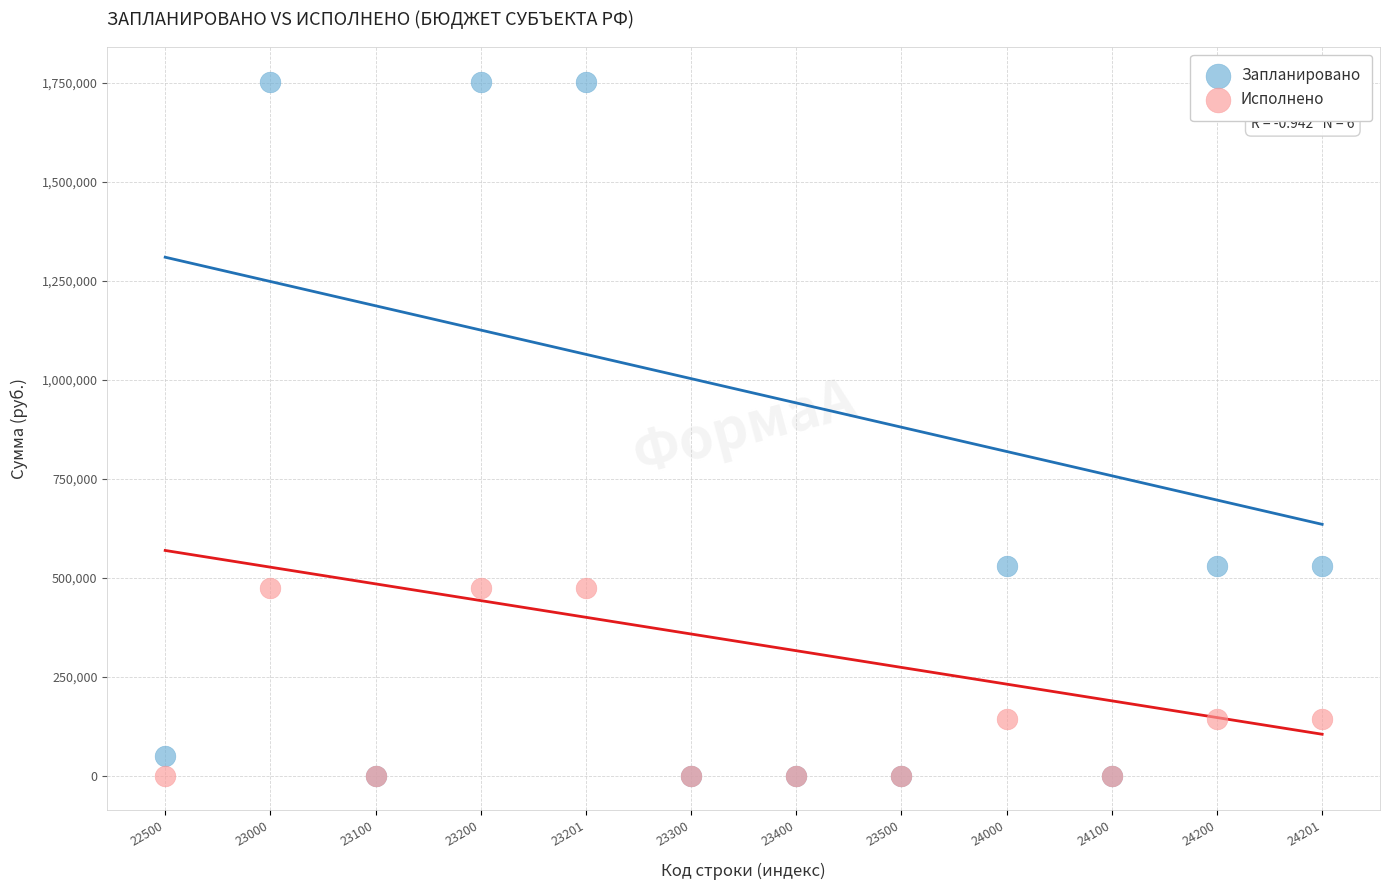

Which series has the widest spread of Y values?

Запланировано